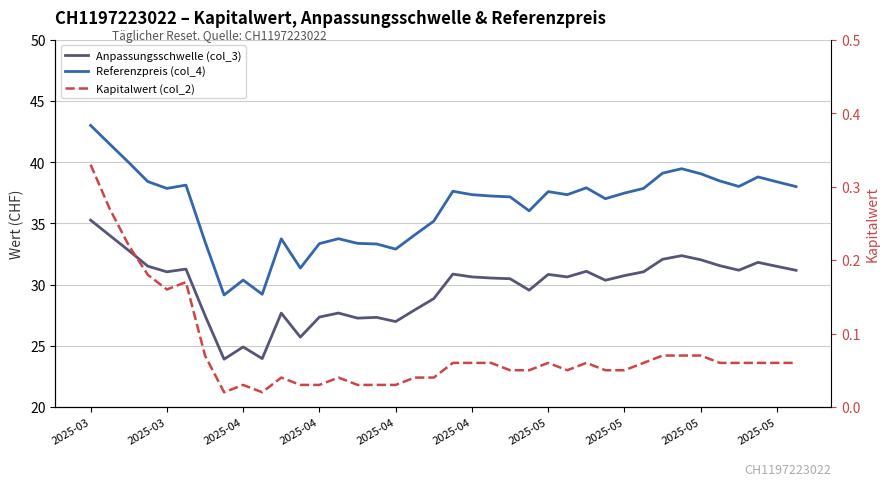

What are all the series names shown in the legend?

Anpassungsschwelle (col_3), Referenzpreis (col_4), Kapitalwert (col_2)